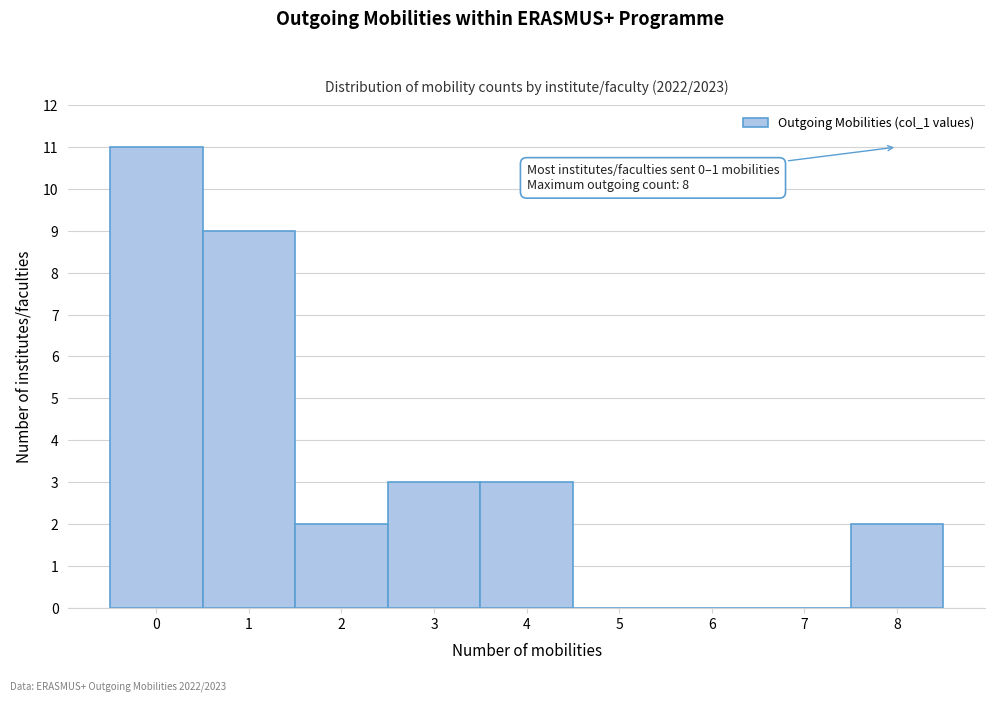

Reading left to right, transcribe all the data shown in this chart.

0=11	1=9	2=2	3=3	4=3	5=0	6=0	7=0	8=2